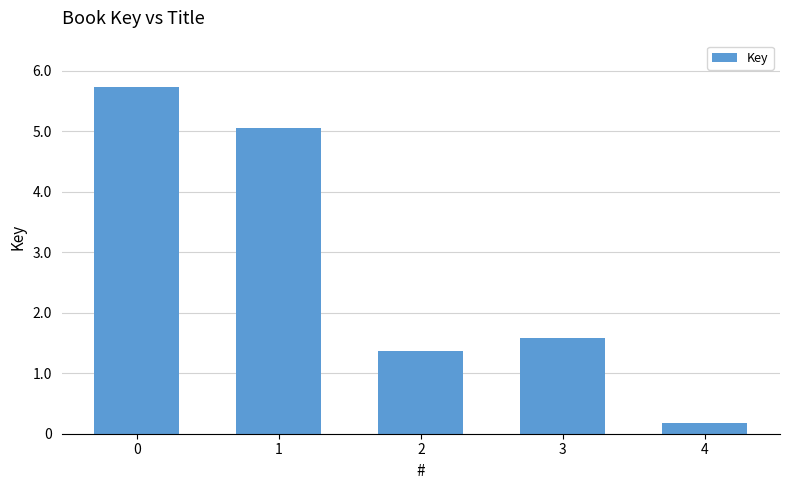

List the labels in order of value, largest first.

0, 1, 3, 2, 4